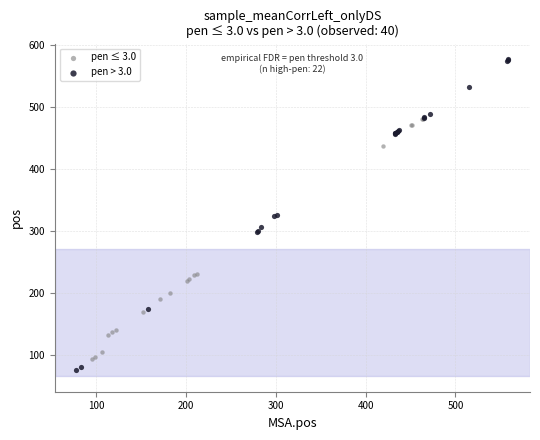

Which series reaches the maximum Y coordinate?

pen > 3.0